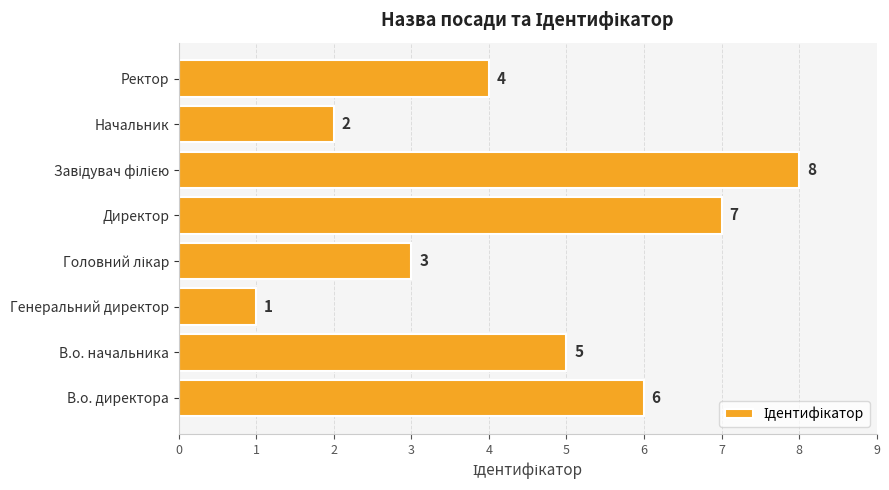

How many bars are there in total?

8